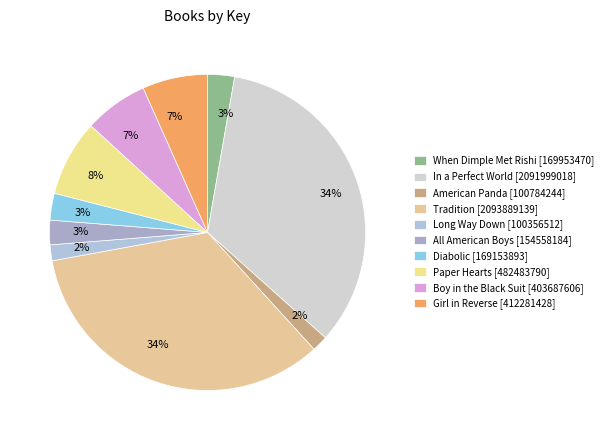

What is the ratio of the value at American Panda to the value at When Dimple Met Rishi?

0.6